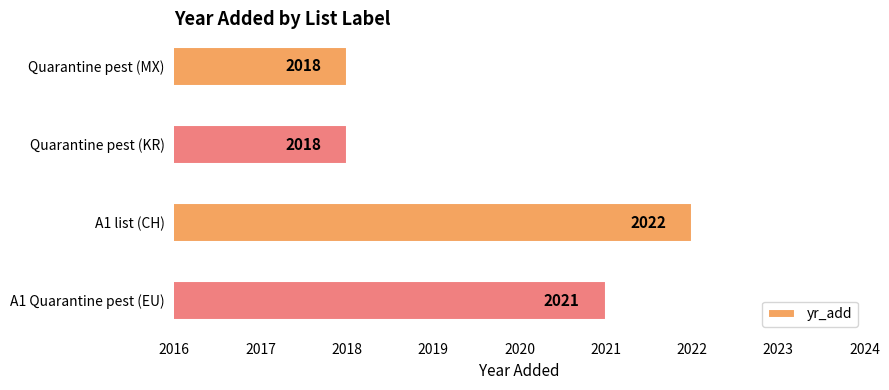

Reading top to bottom, transcribe all the data shown in this chart.

2018	2018	2022	2021